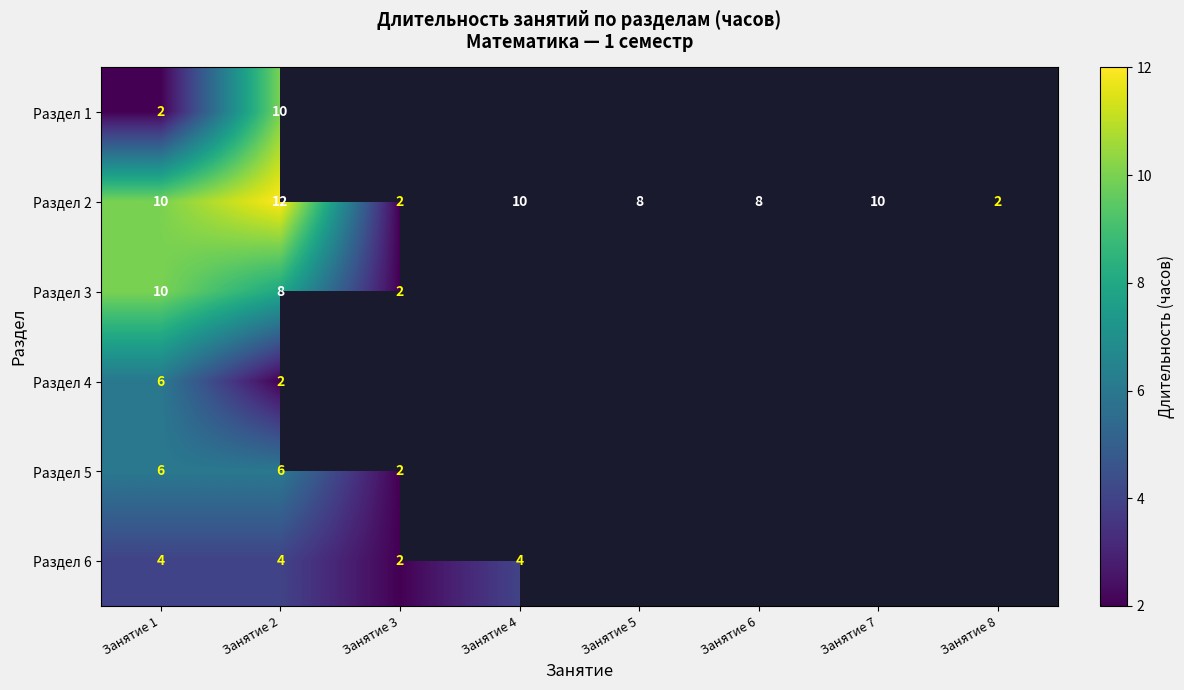

Rank the series at Занятие 2 from lowest to highest value.

Раздел 4, Раздел 6, Раздел 5, Раздел 3, Раздел 1, Раздел 2